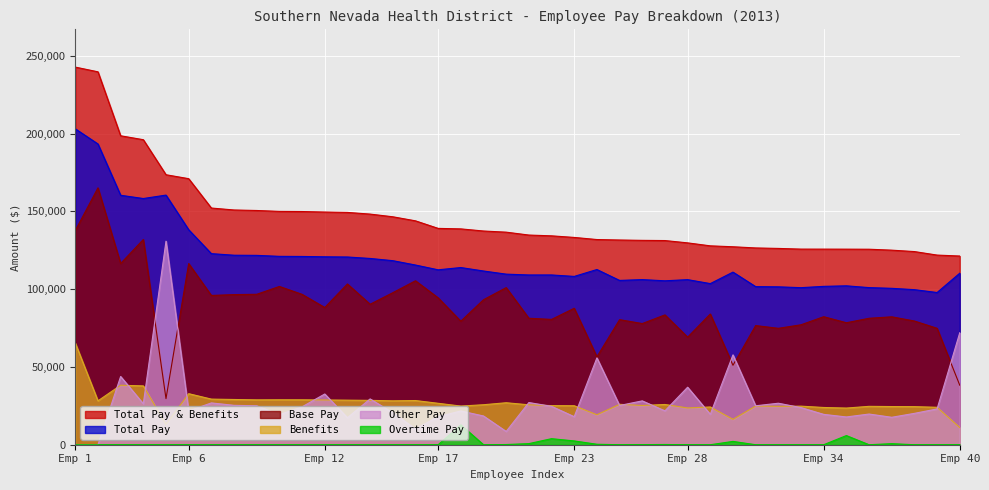

Rank the series by their maximum value, from lowest to highest.

Overtime Pay, Benefits, Other Pay, Base Pay, Total Pay, Total Pay & Benefits